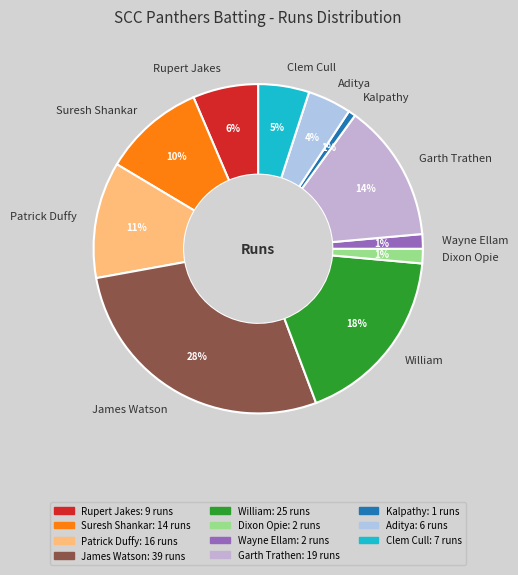

Does any single category account for the majority?

No